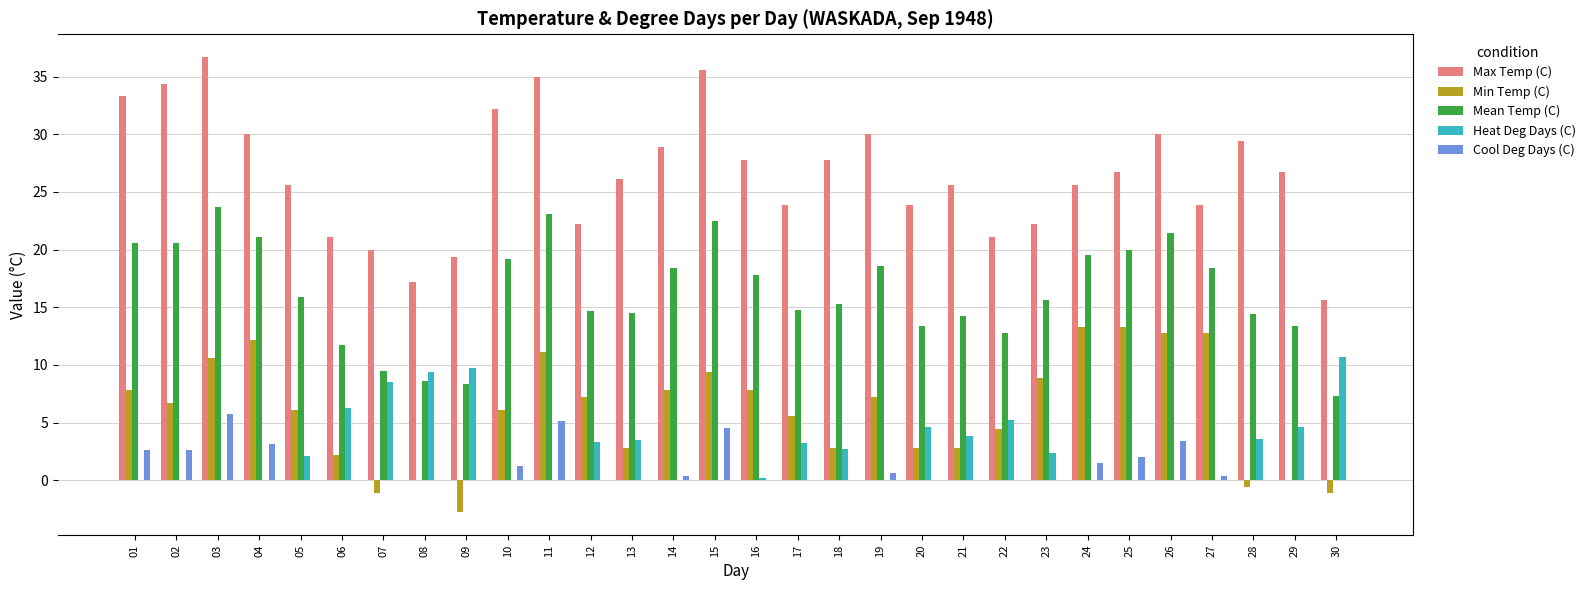

What is the sum of the Cool Deg Days (C) values at 13 and 03?

5.7